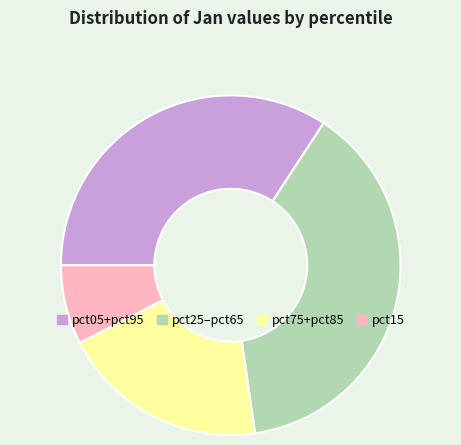

Does any single category account for the majority?

No